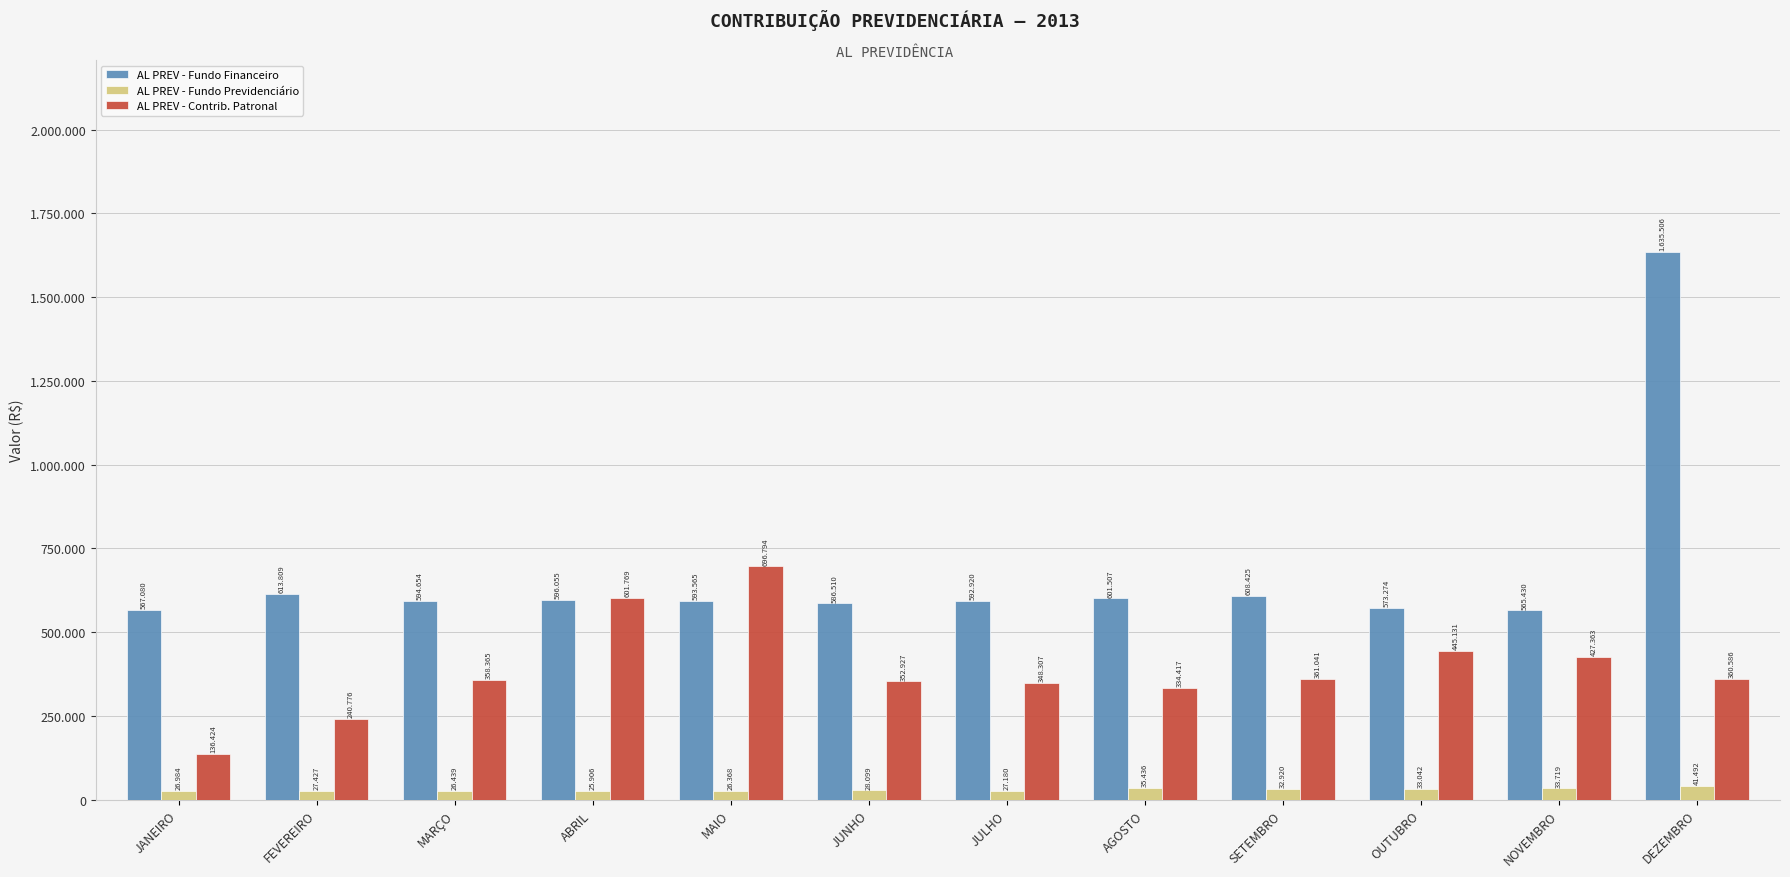

What are all the series names shown in the legend?

AL PREV - Fundo Financeiro, AL PREV - Fundo Previdenciário, AL PREV - Contrib. Patronal